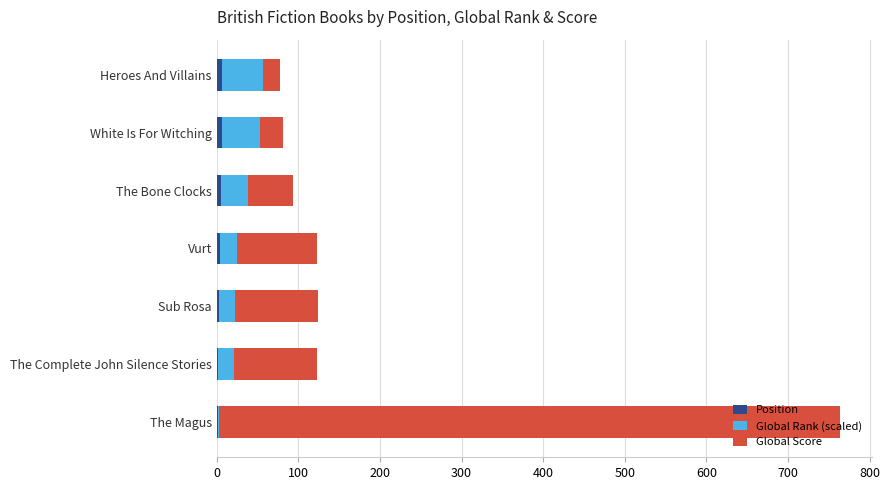

At which category is the sum across all series the highest?

The Magus